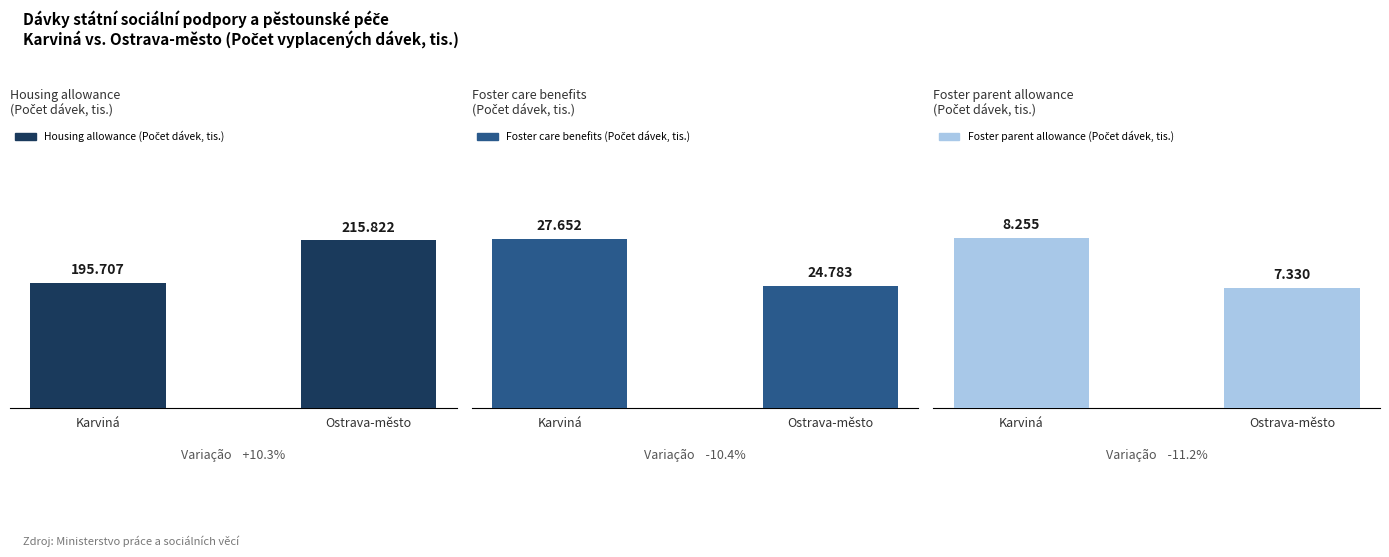

Does the chart contain stacked bars?

No